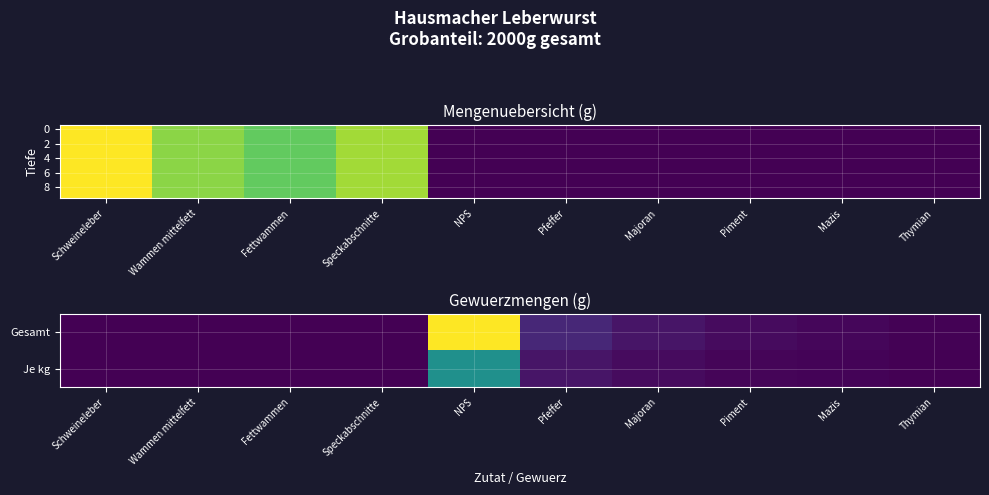

Which has a higher value, Thymian or Fettwammen?

Thymian